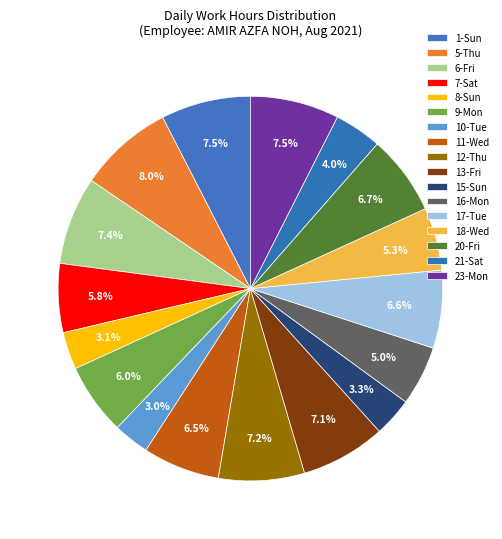

Count the number of slices in the pie.

17